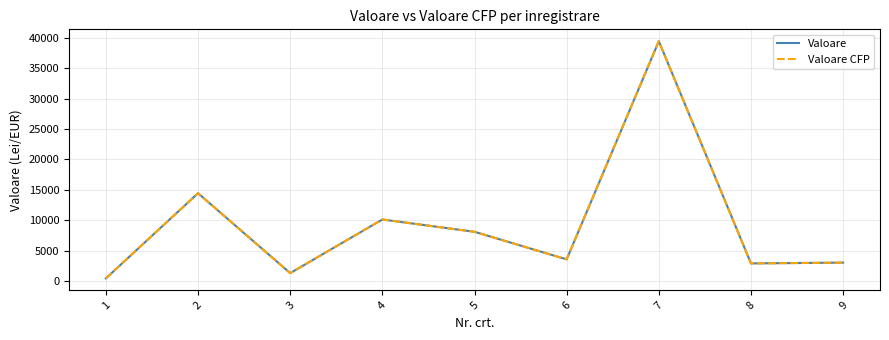

At which category does Valoare reach its first local valley?

3